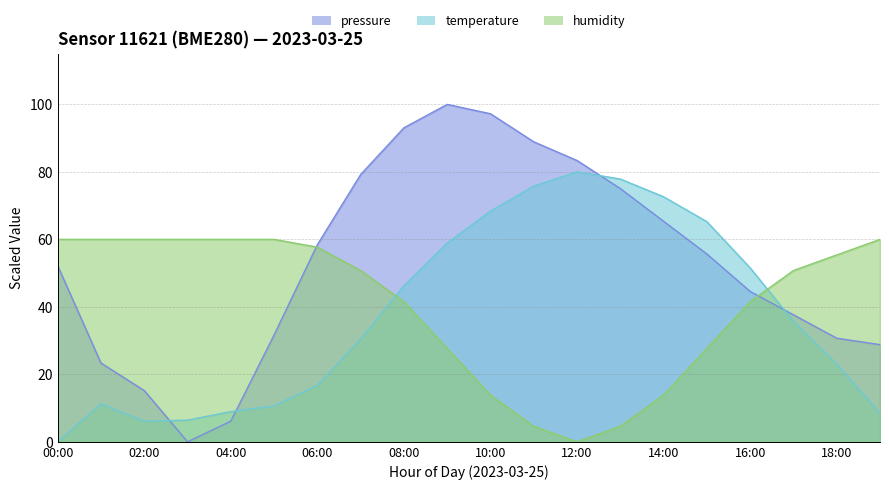

How many values in the temperature series are below 35?

10